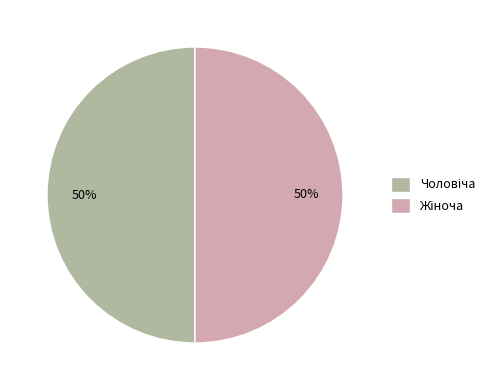

To the nearest percent, what is the average slice percentage?

50%